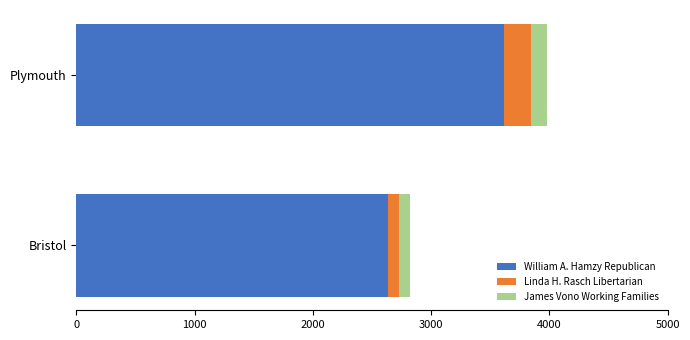

At which category is the sum across all series the highest?

Plymouth